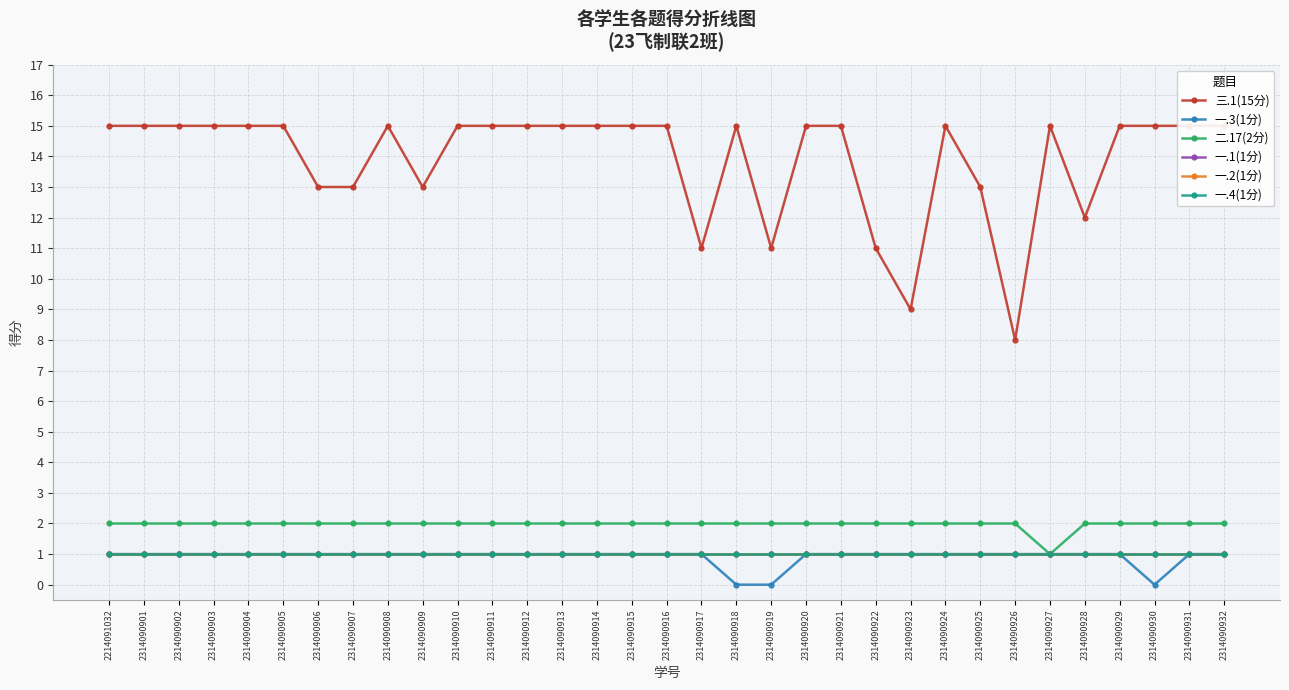

Is this an area chart (filled region under the line)?

No